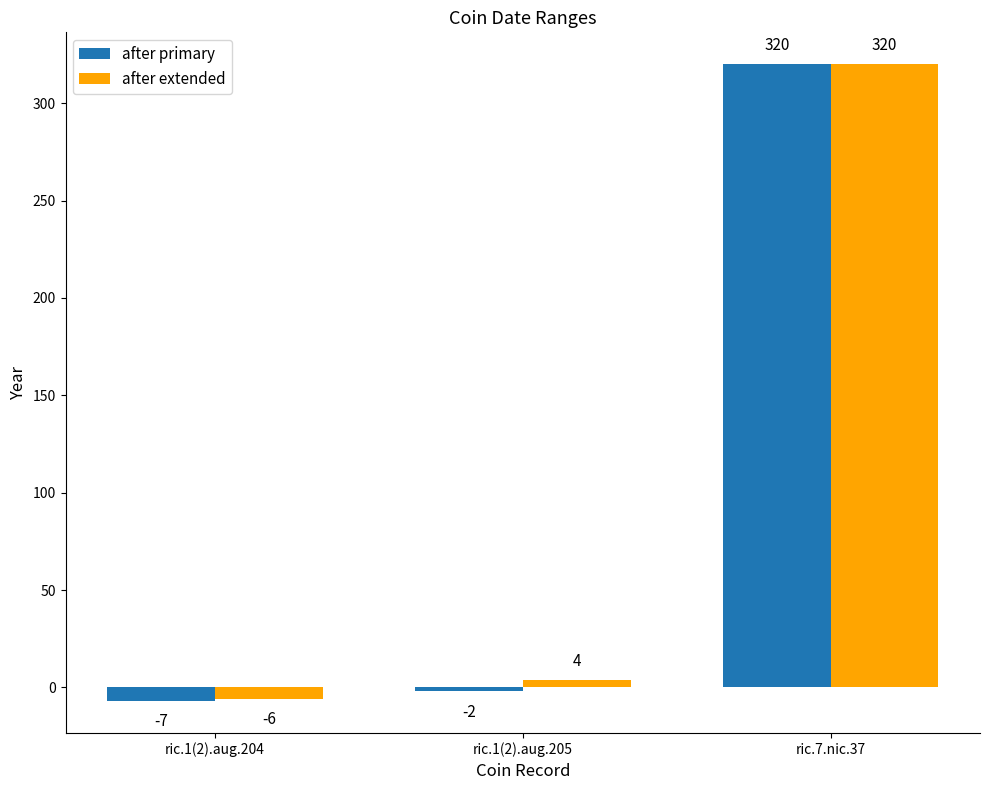

True or false: after primary has a value of -7 at ric.1(2).aug.204.

True